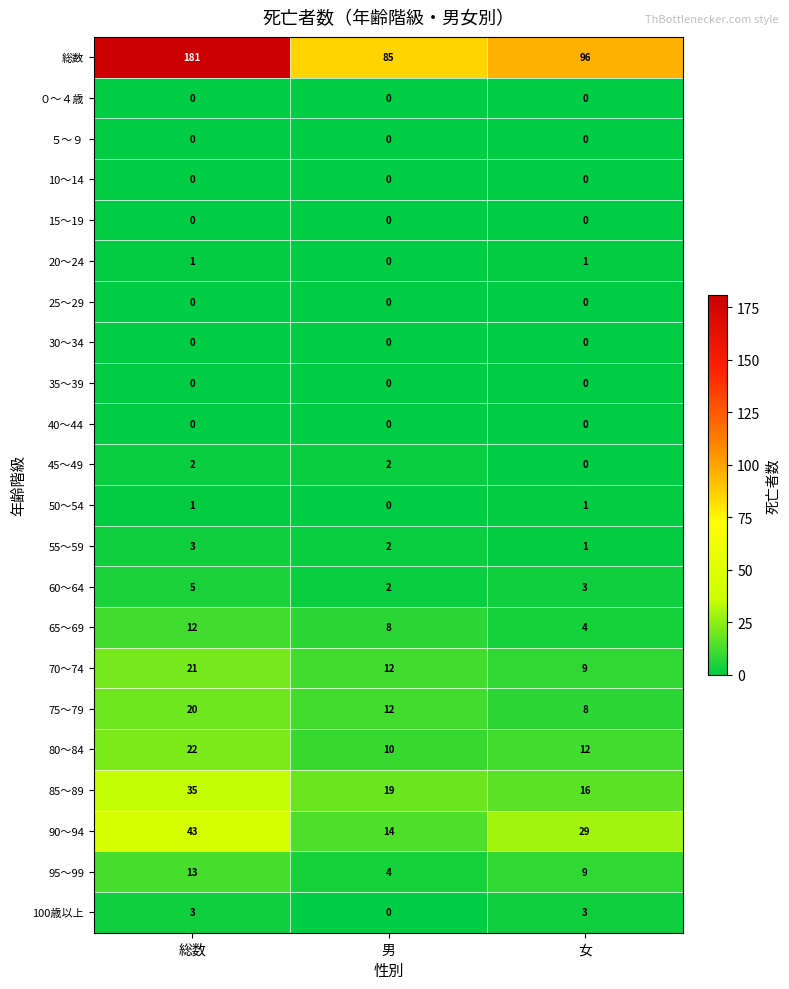

Count the number of data series in this chart.

22